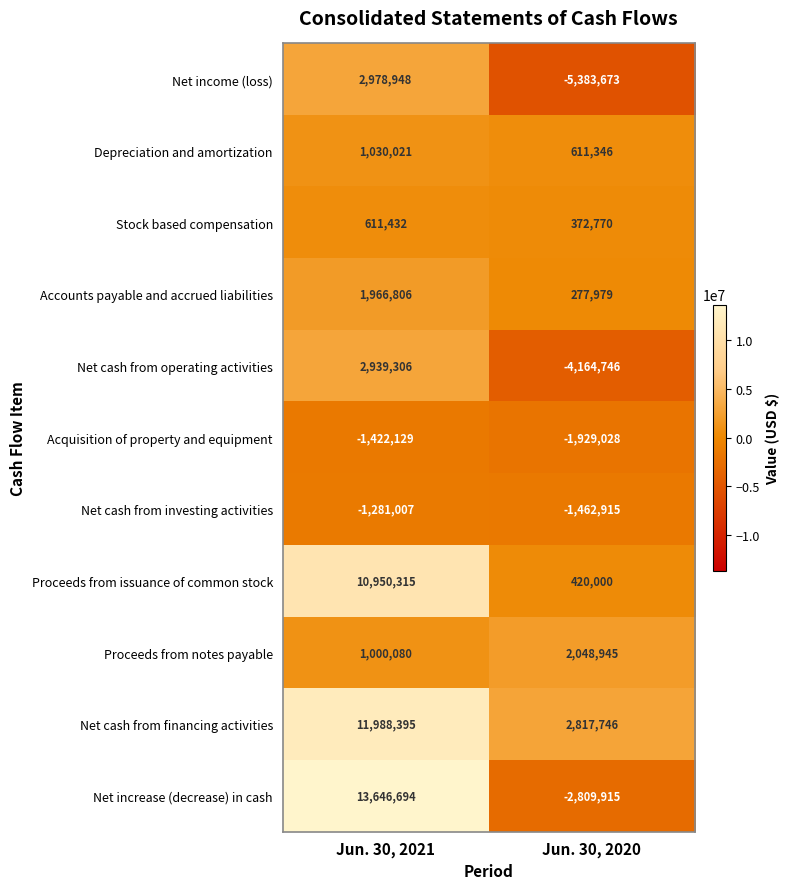

Which series has the widest spread of values?

Net increase (decrease) in cash